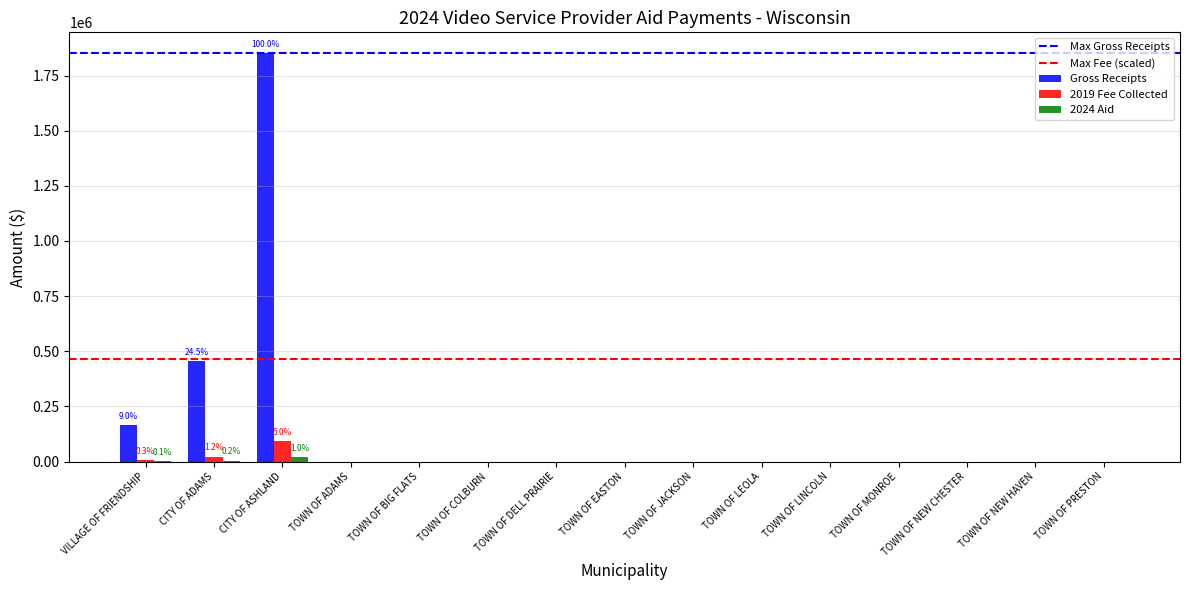

Where is 2019 Fee Collected nearest to the value 46332?

CITY OF ADAMS